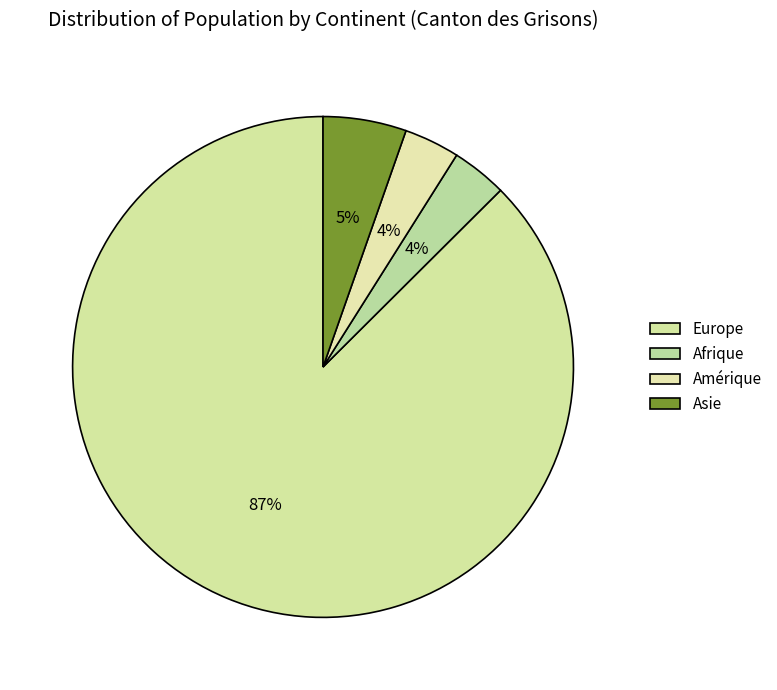

What portion of the pie excludes Asie?

94.6%